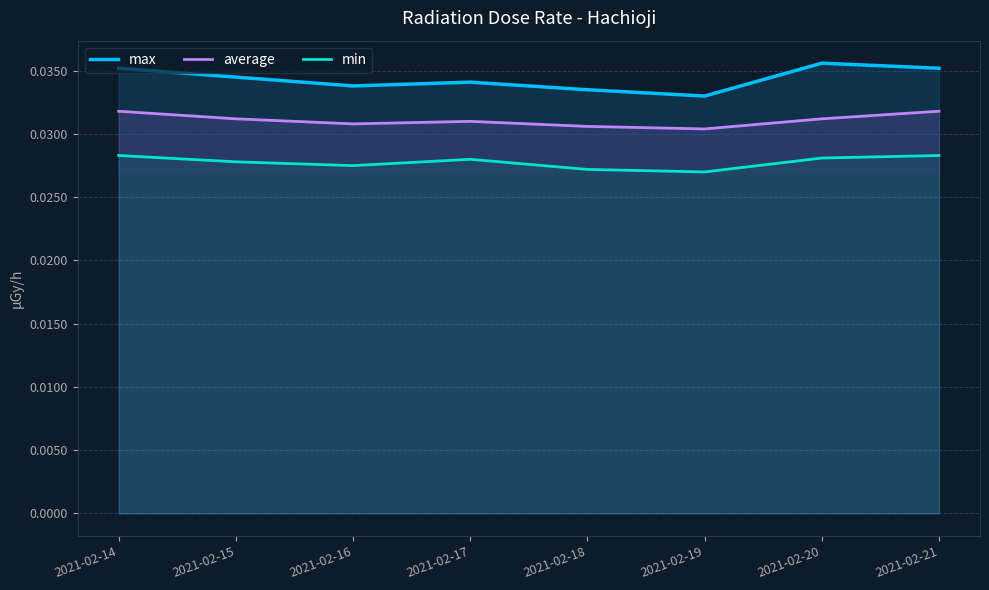

List the series in order of their overall mean, highest first.

max, average, min